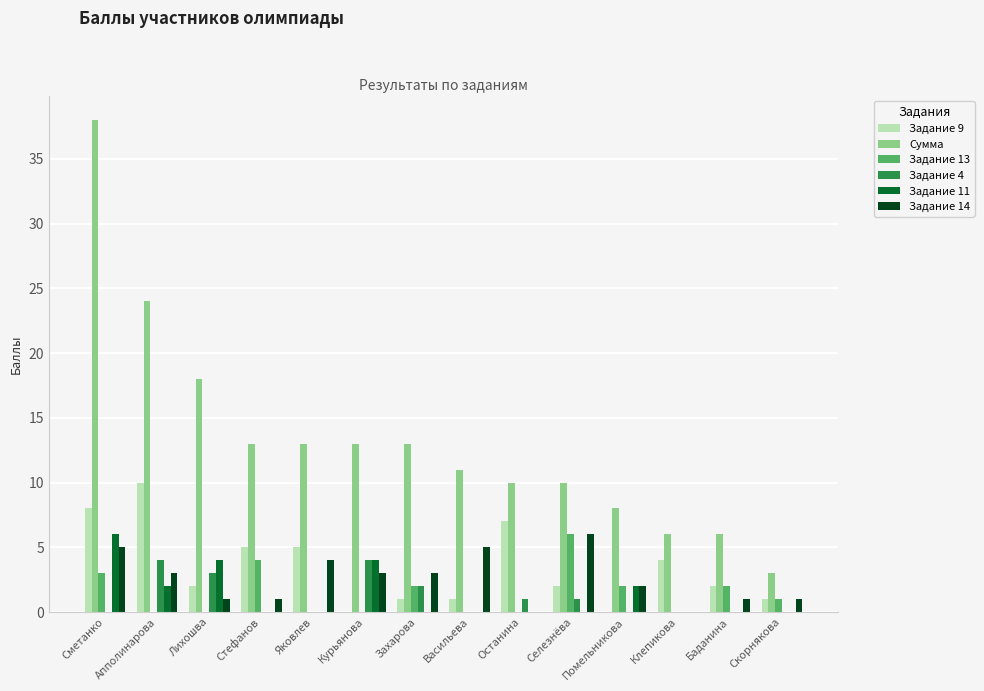

Which series has the largest total across all categories?

Сумма